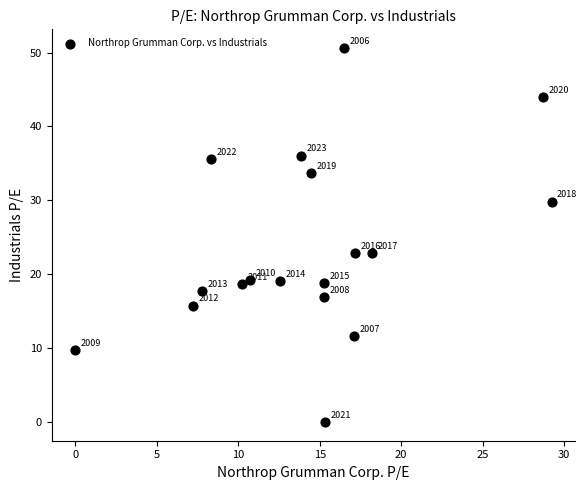

What is the range of X values (max minus min)?

29.2